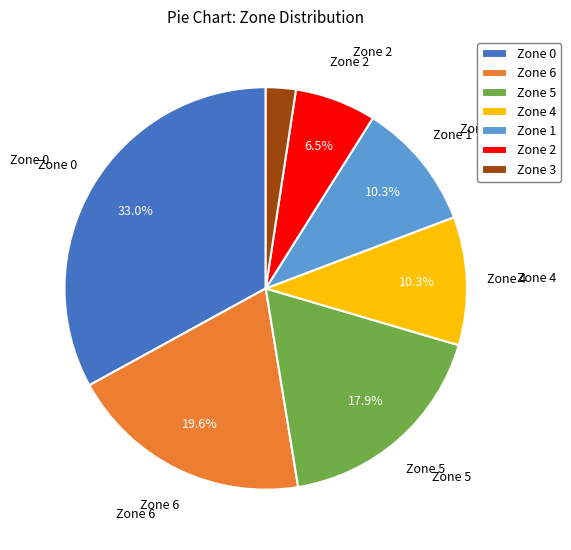

What is the largest slice in the pie chart?

Zone 0